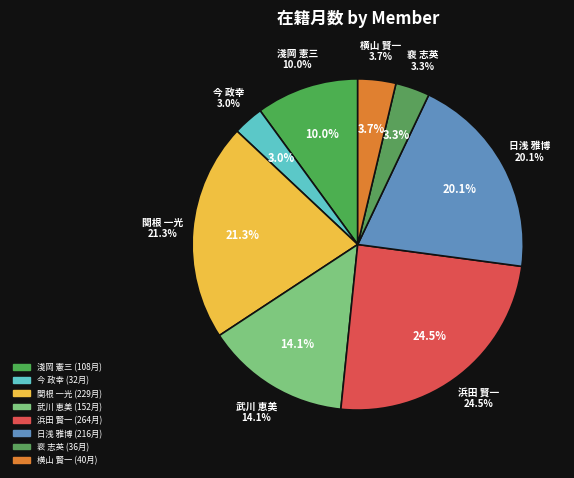

Which category has the smallest portion of the pie?

今 政幸